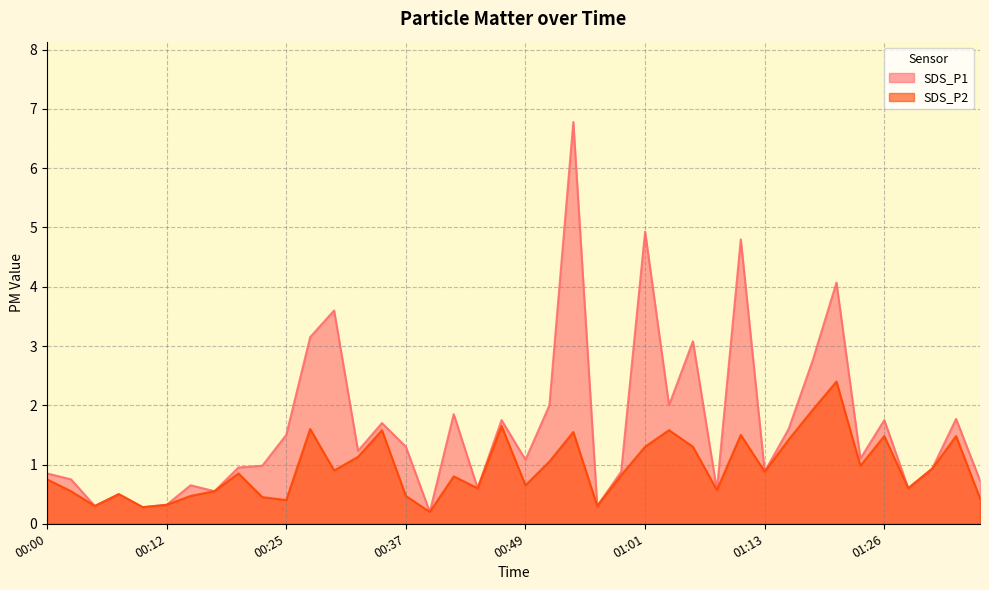

Which label corresponds to the largest value in the chart?

00:54